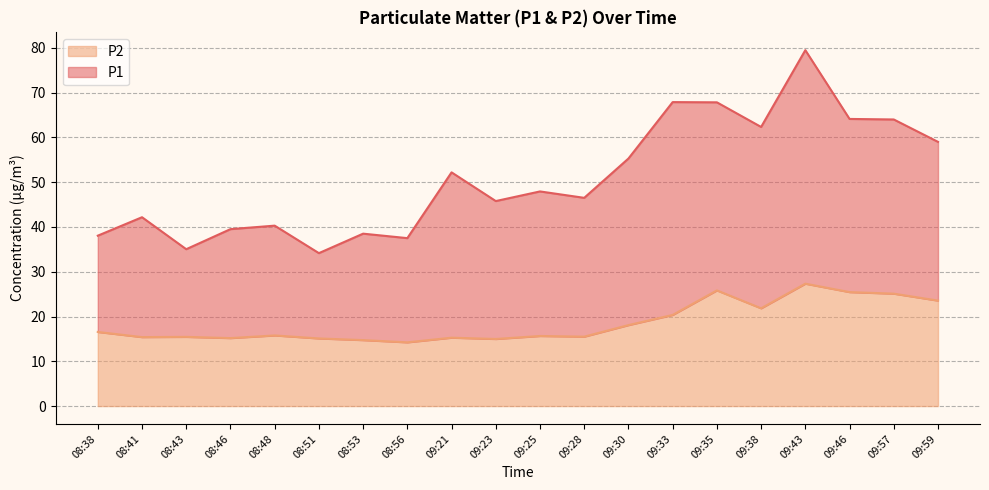

Where is the data nearest to the value 20?

09:33